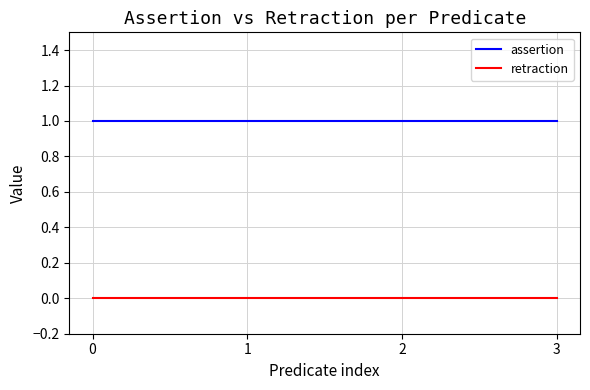

Reading left to right, transcribe all the data shown in this chart.

assertion: 1	1	1	1
retraction: 0	0	0	0